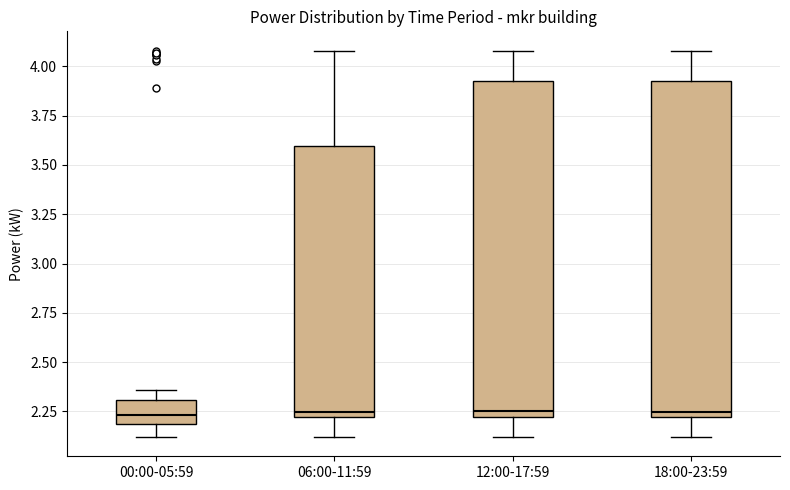

Reading left to right, transcribe this box plot: for each box, give where its median line is, the range the box spans, and where its two whiskers end, as read against the y-axis. The values are not printed on the chart, so give them approximately, as read against the axis.

00:00-05:59: median 2.25, box 2.20 to 2.30, whiskers 2.10 to 2.35
06:00-11:59: median 2.25, box 2.20 to 3.60, whiskers 2.10 to 4.10
12:00-17:59: median 2.25, box 2.20 to 3.95, whiskers 2.10 to 4.10
18:00-23:59: median 2.25, box 2.20 to 3.95, whiskers 2.10 to 4.10